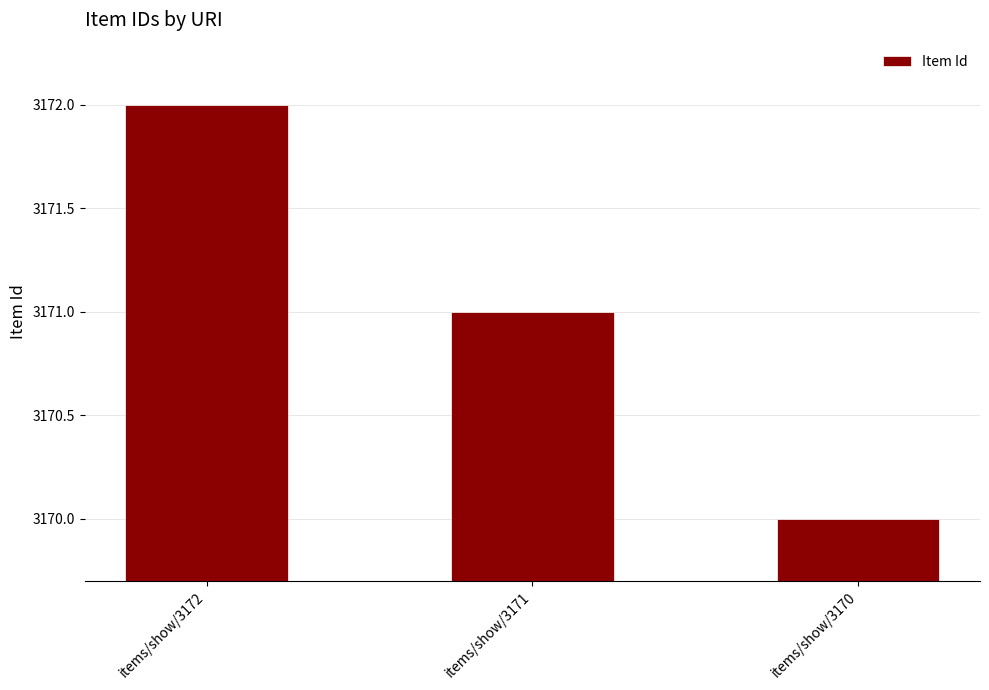

What is the sum of the values at items/show/3172 and items/show/3170?

6342